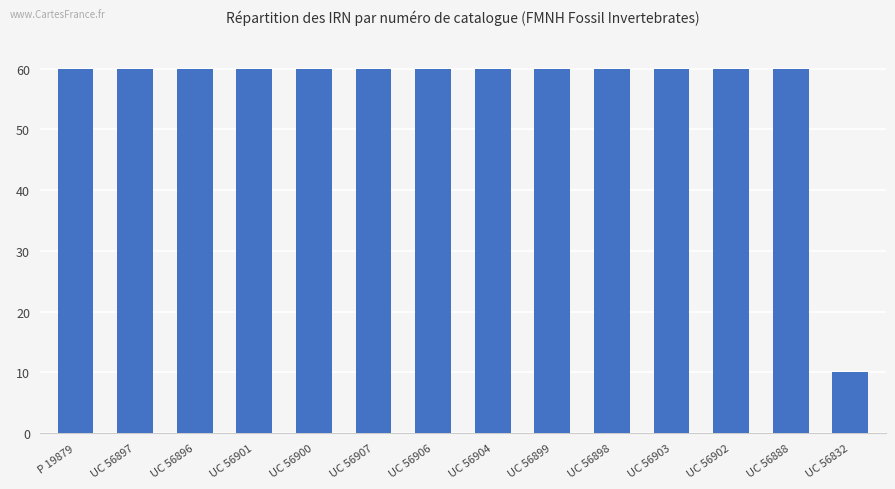

What is the average value?

56.4